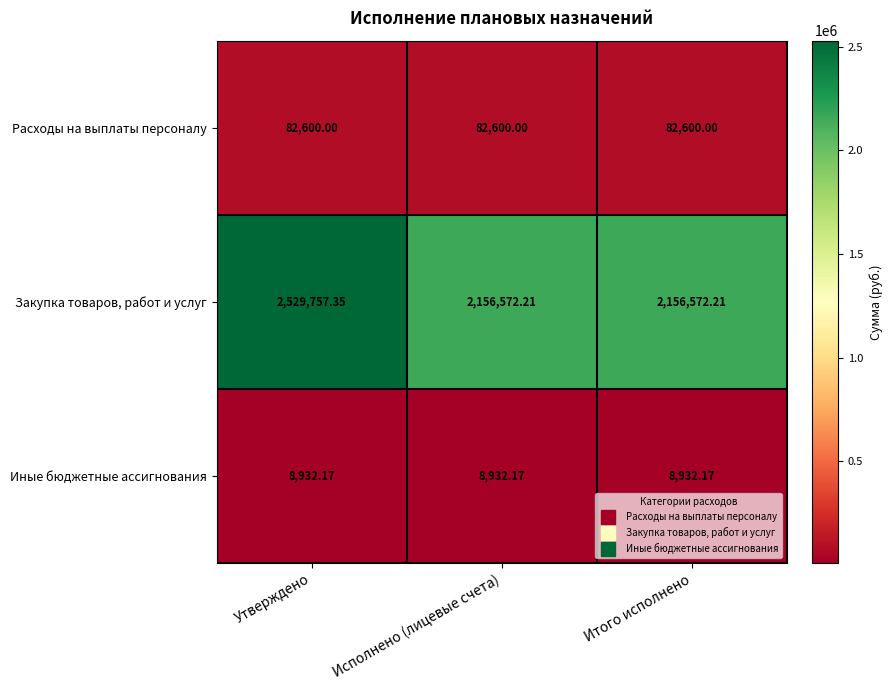

Rank the series by their maximum value, from highest to lowest.

Закупка товаров, работ и услуг, Расходы на выплаты персоналу, Иные бюджетные ассигнования